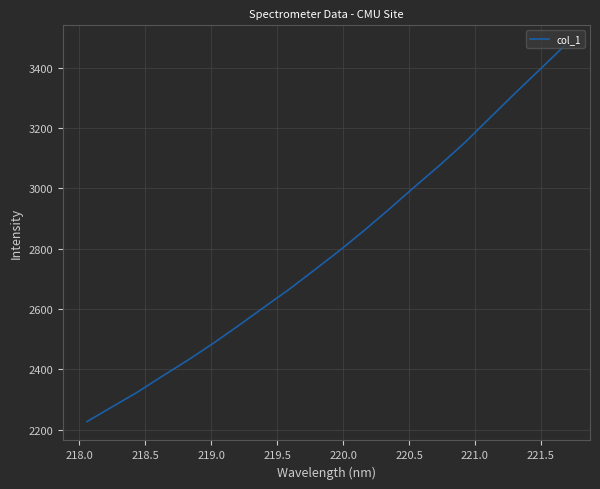

What is the maximum value shown in the chart?

3478.4